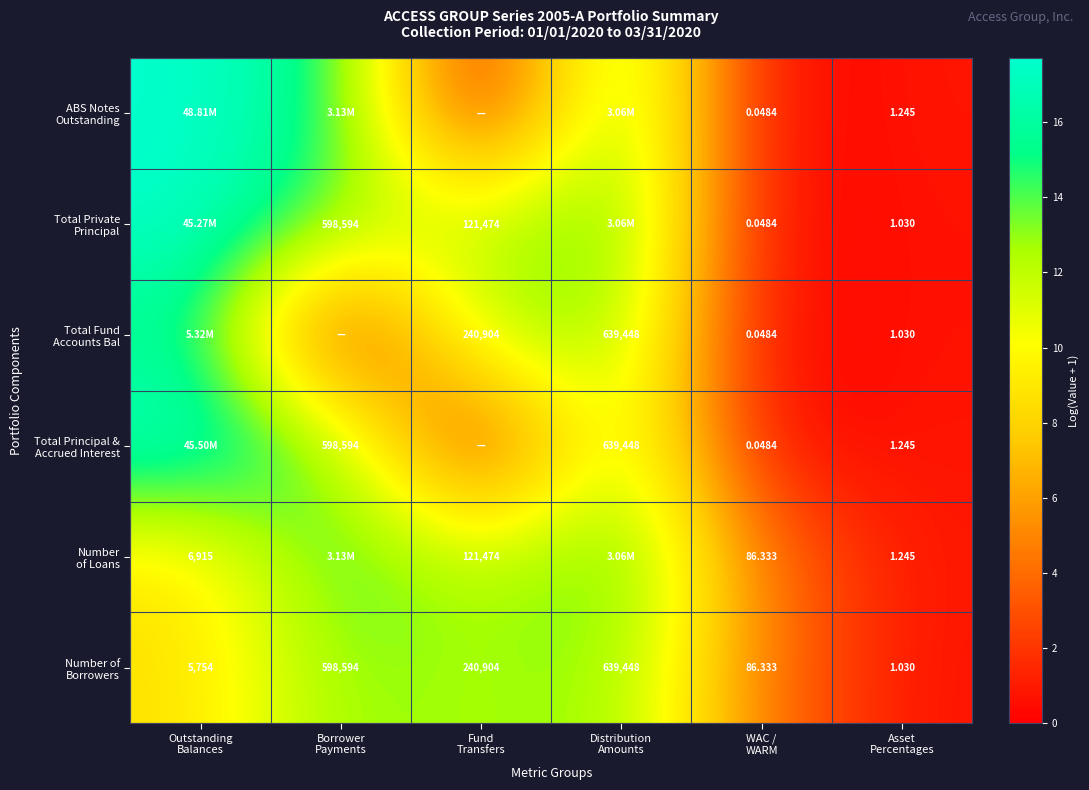

Between Borrower
Payments and WAC /
WARM, which is larger?

Borrower
Payments